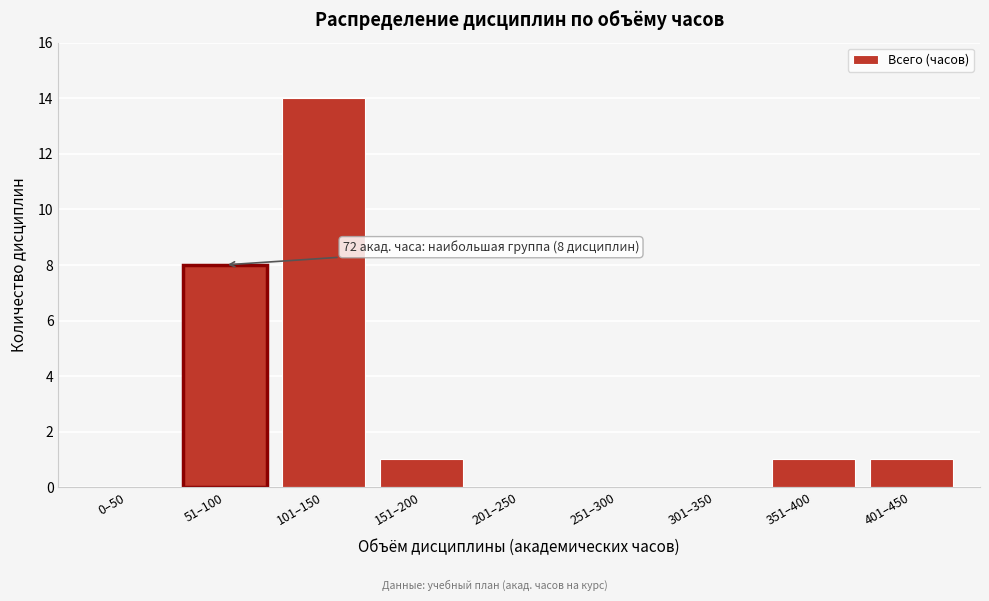

Reading left to right, extract all data points from this chart.

0–50=0	51–100=8	101–150=14	151–200=1	201–250=0	251–300=0	301–350=0	351–400=1	401–450=1